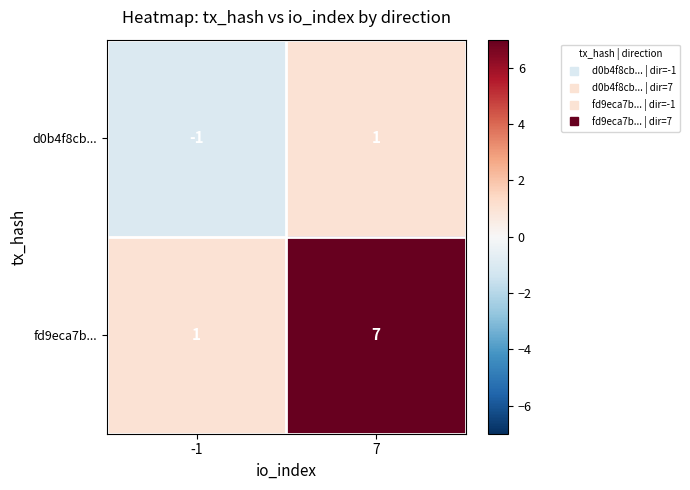

What is the minimum value shown in the chart?

-1